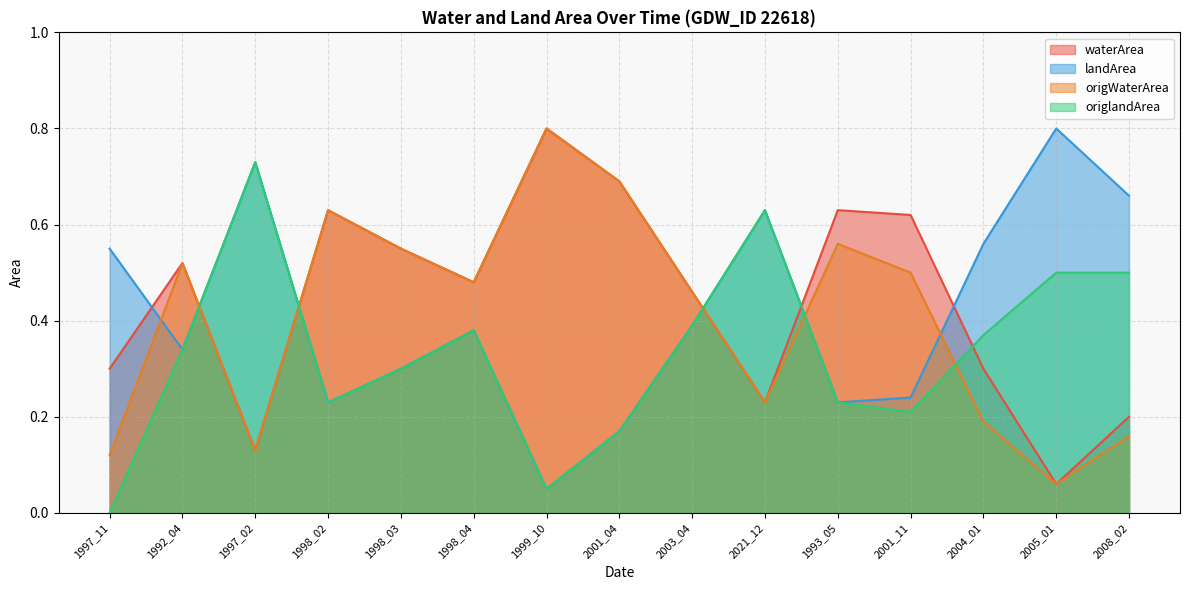

Which series changed the most between 2005_01 and 2008_02?

waterArea